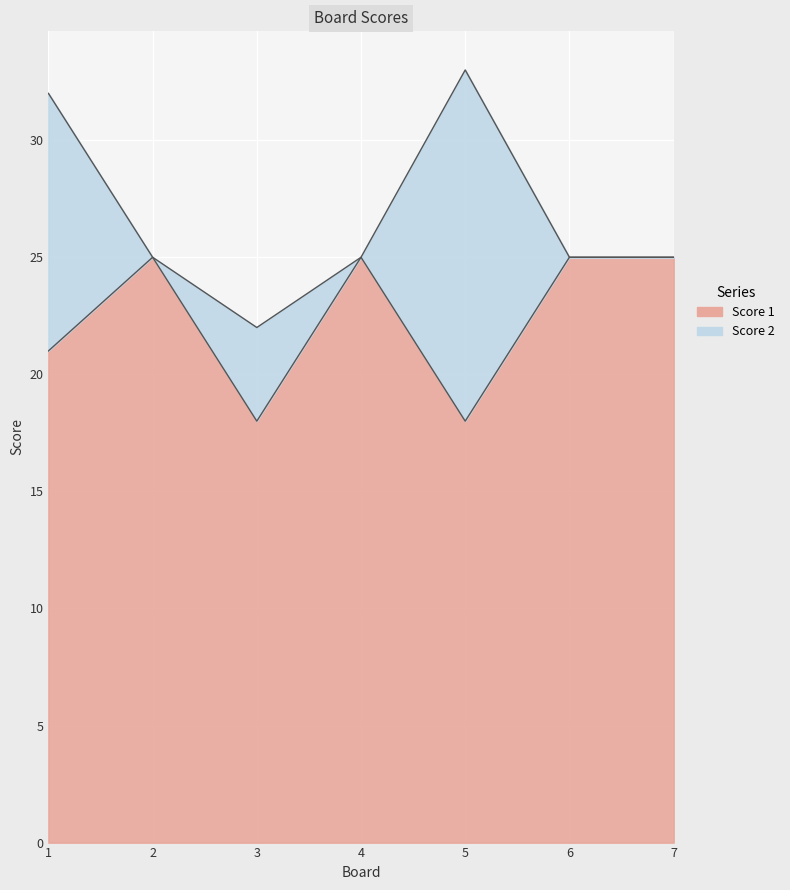

How many interior local peaks (higher than both neighbors) does the data have?

2